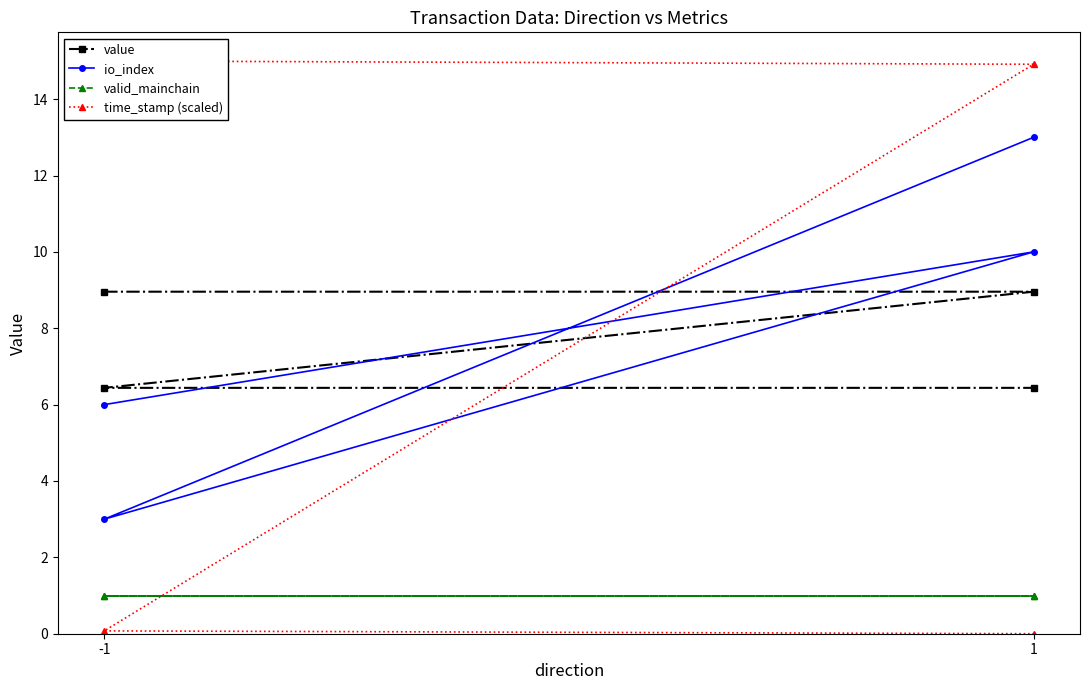

At which category is the sum across all series the highest?

1